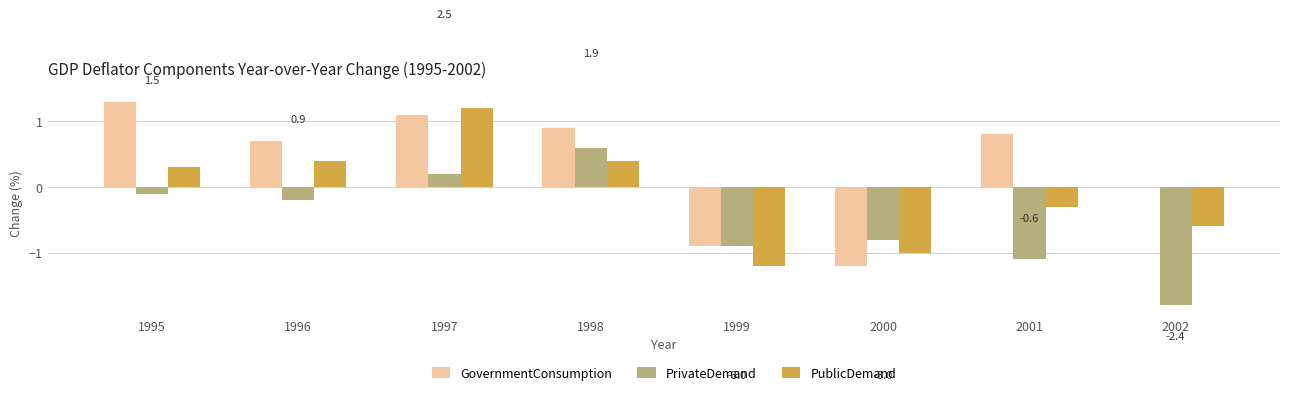

What is the maximum value for PrivateDemand?

0.6